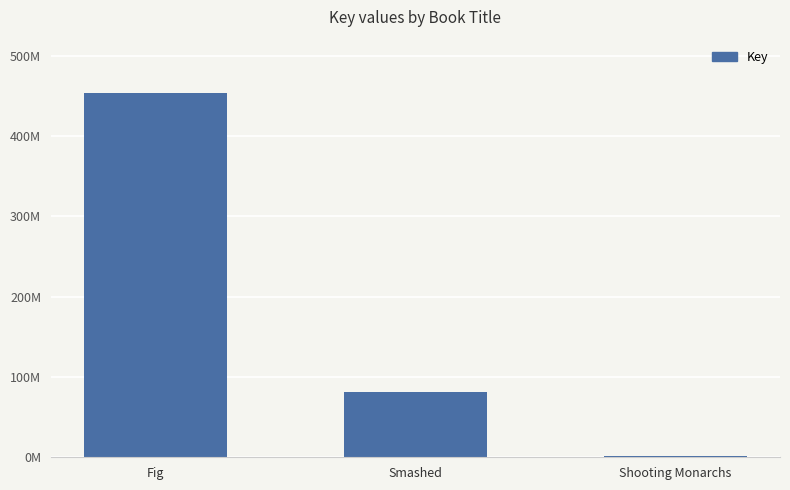

Rank the categories by value from lowest to highest.

Shooting Monarchs, Smashed, Fig